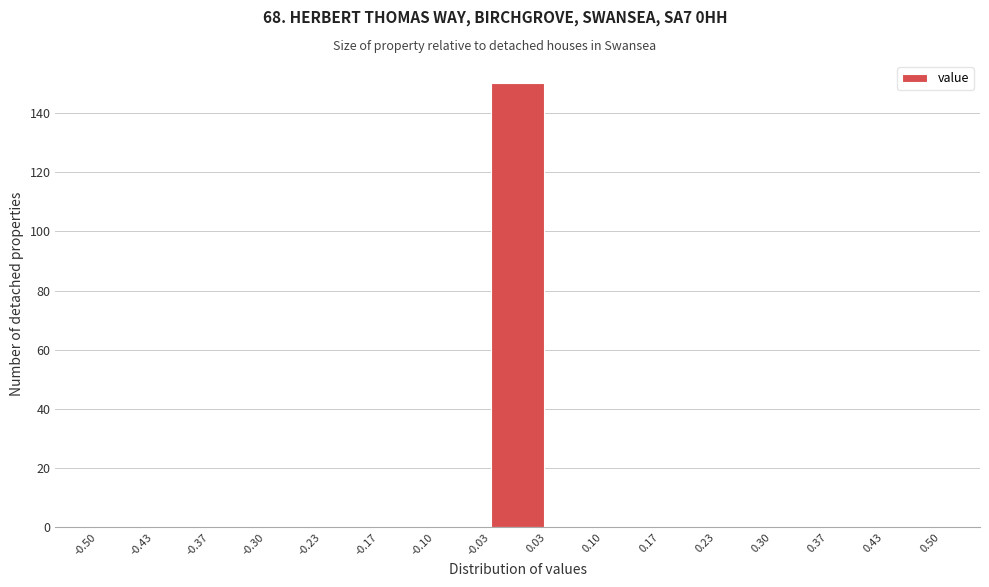

Reading left to right, list every bar in this chart as the range it spans on the x-axis followed by its height. The values are not printed on the chart, so give them approximately, as read against the axis.

-0.50 to -0.43: 0
-0.43 to -0.37: 0
-0.37 to -0.30: 0
-0.30 to -0.23: 0
-0.23 to -0.17: 0
-0.17 to -0.10: 0
-0.10 to -0.03: 0
-0.03 to 0.03: 150
0.03 to 0.10: 0
0.10 to 0.17: 0
0.17 to 0.23: 0
0.23 to 0.30: 0
0.30 to 0.37: 0
0.37 to 0.43: 0
0.43 to 0.50: 0